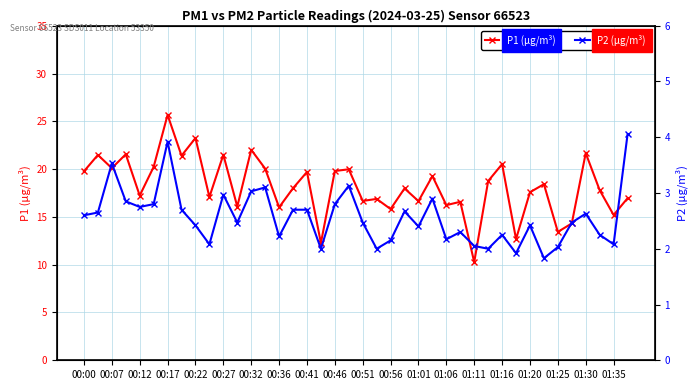

What is the value of the P1 (µg/m³) point at the 2nd from the left?

21.5